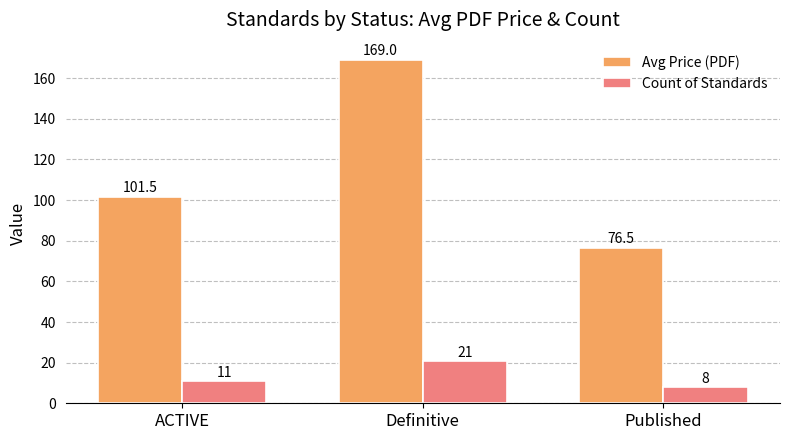

Which series has the largest total across all categories?

Avg Price (PDF)